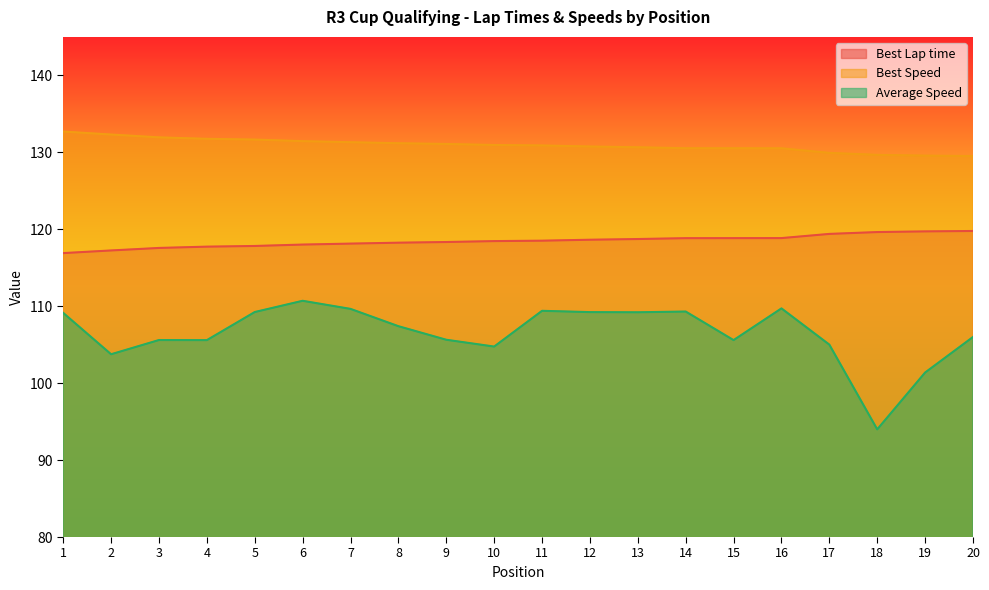

Which series has the largest total across all categories?

Best Speed